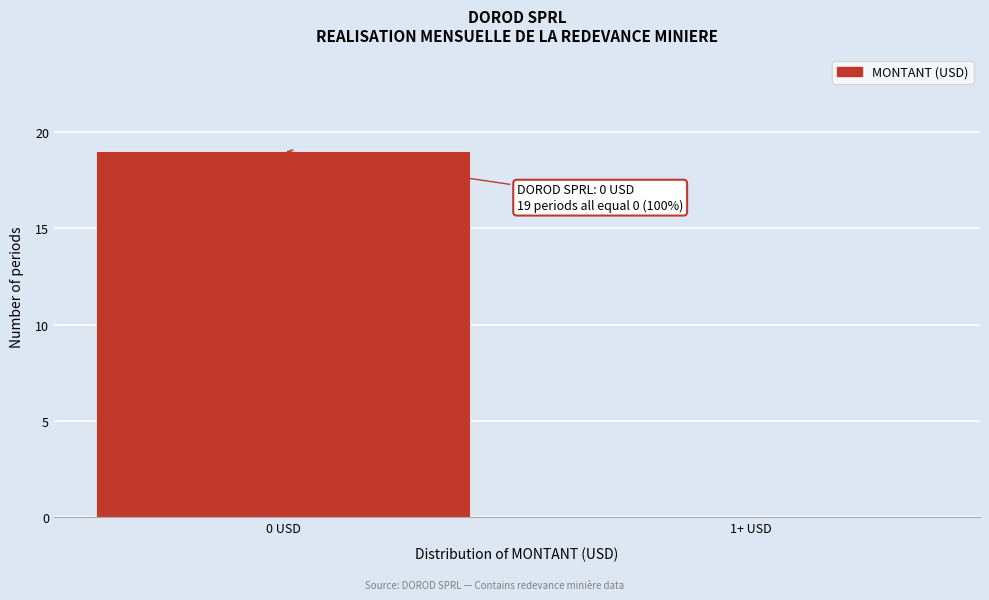

Reading left to right, list all the values displayed in this chart.

0 USD=19	1+ USD=0